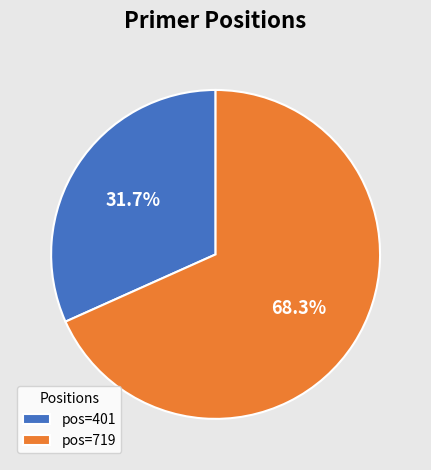

What percentage is NOT represented by pos=719?

31.7%